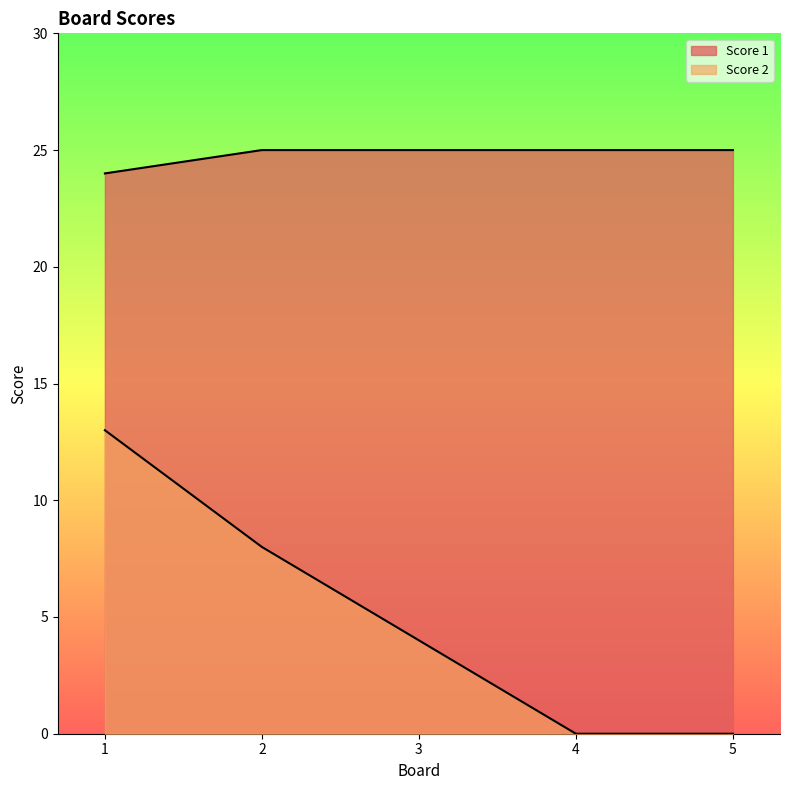

Which series has the largest range (max minus min)?

Score 2